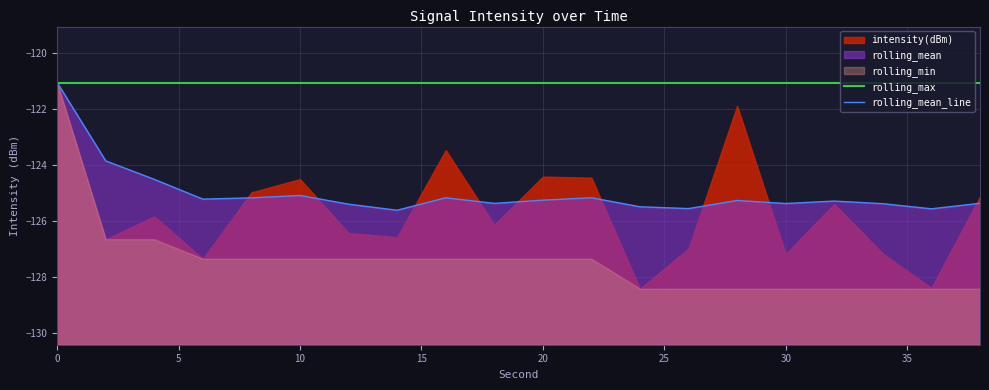

Does the chart have visible grid lines?

Yes